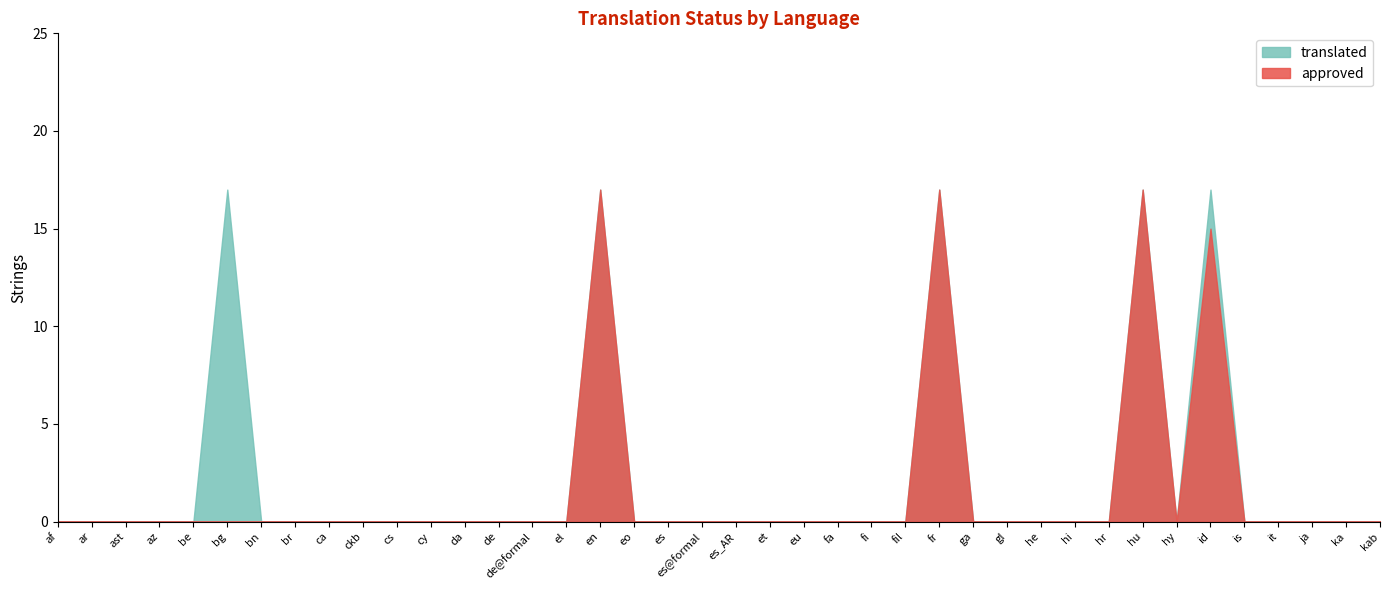

What are all the series names shown in the legend?

translated, approved